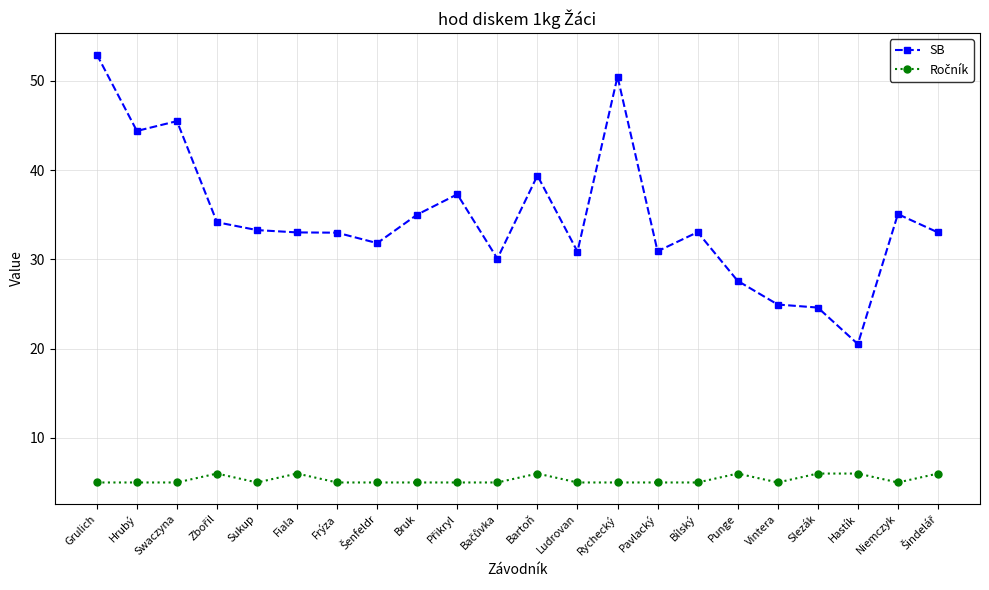

What is the sum of the SB values at Swaczyna and Punge?

73.1